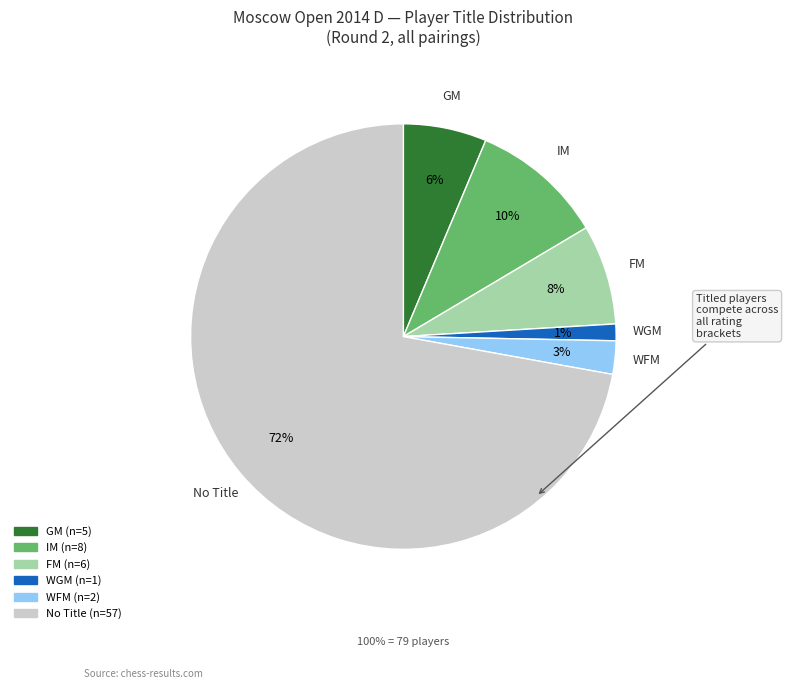

Is there a majority slice in this chart?

Yes